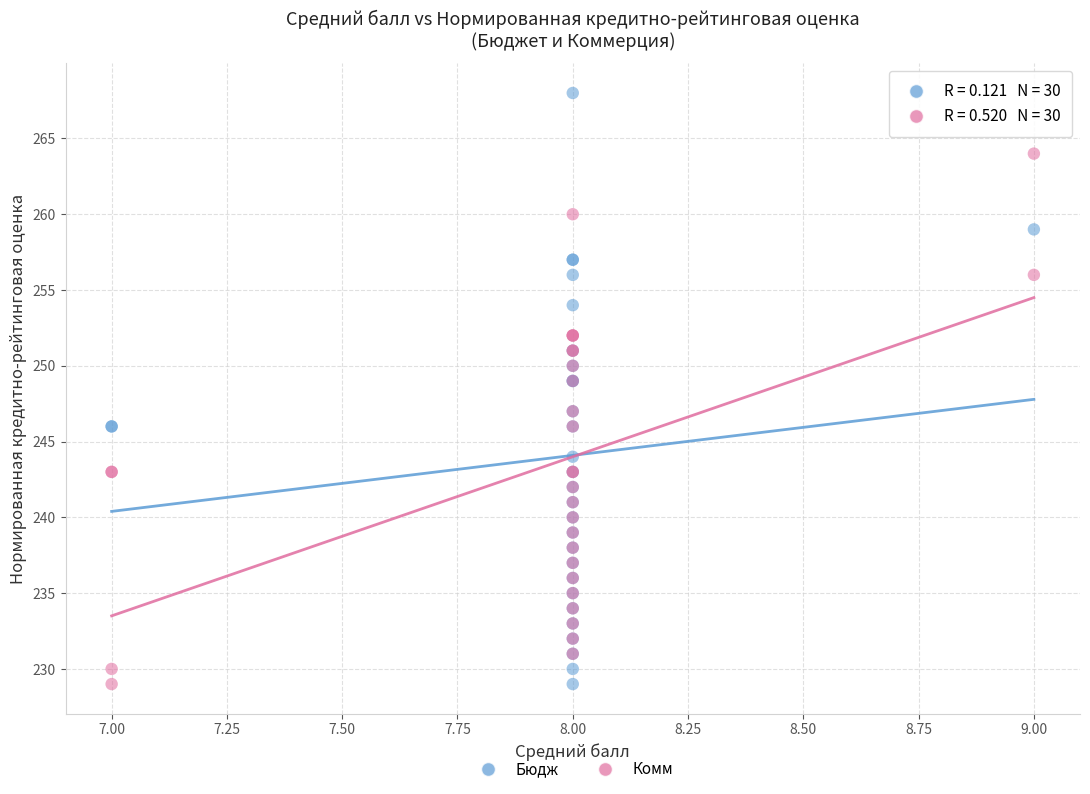

Which series contains the highest Y value?

Бюдж